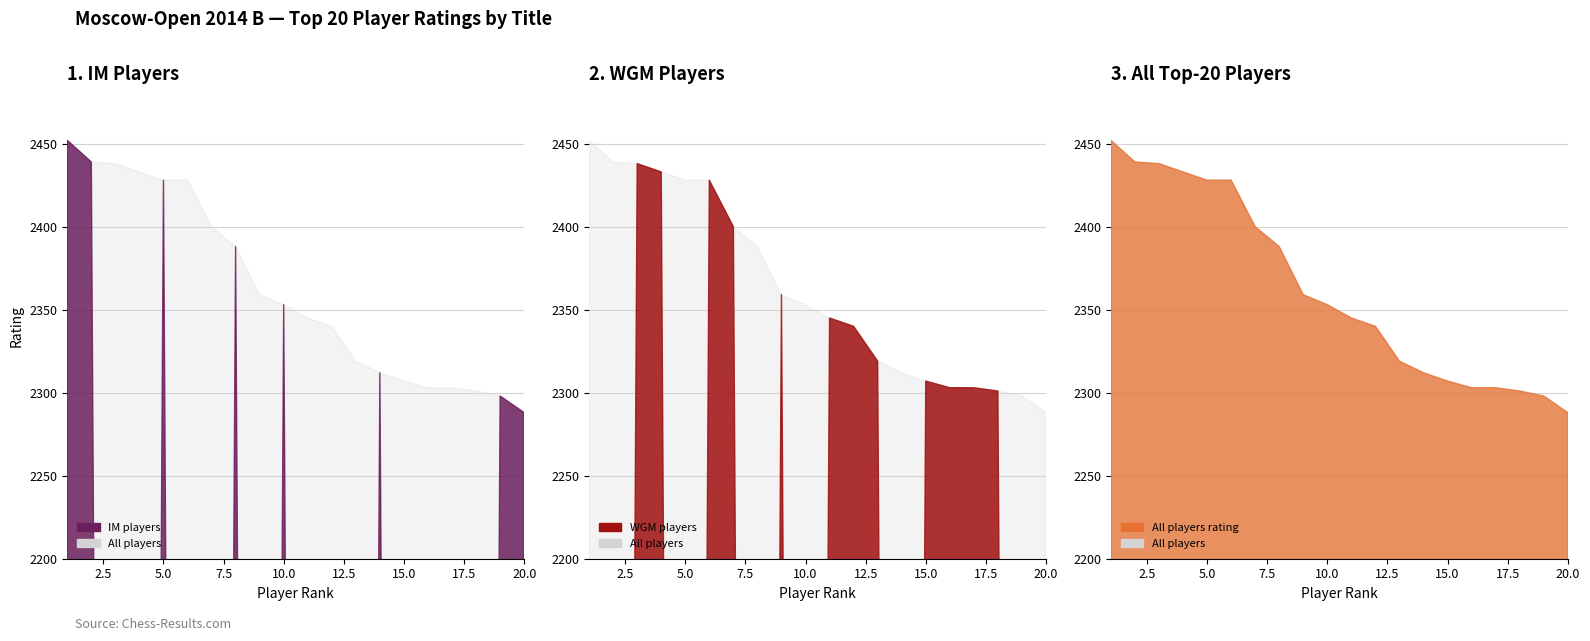

What is the minimum value shown in the chart?

2288